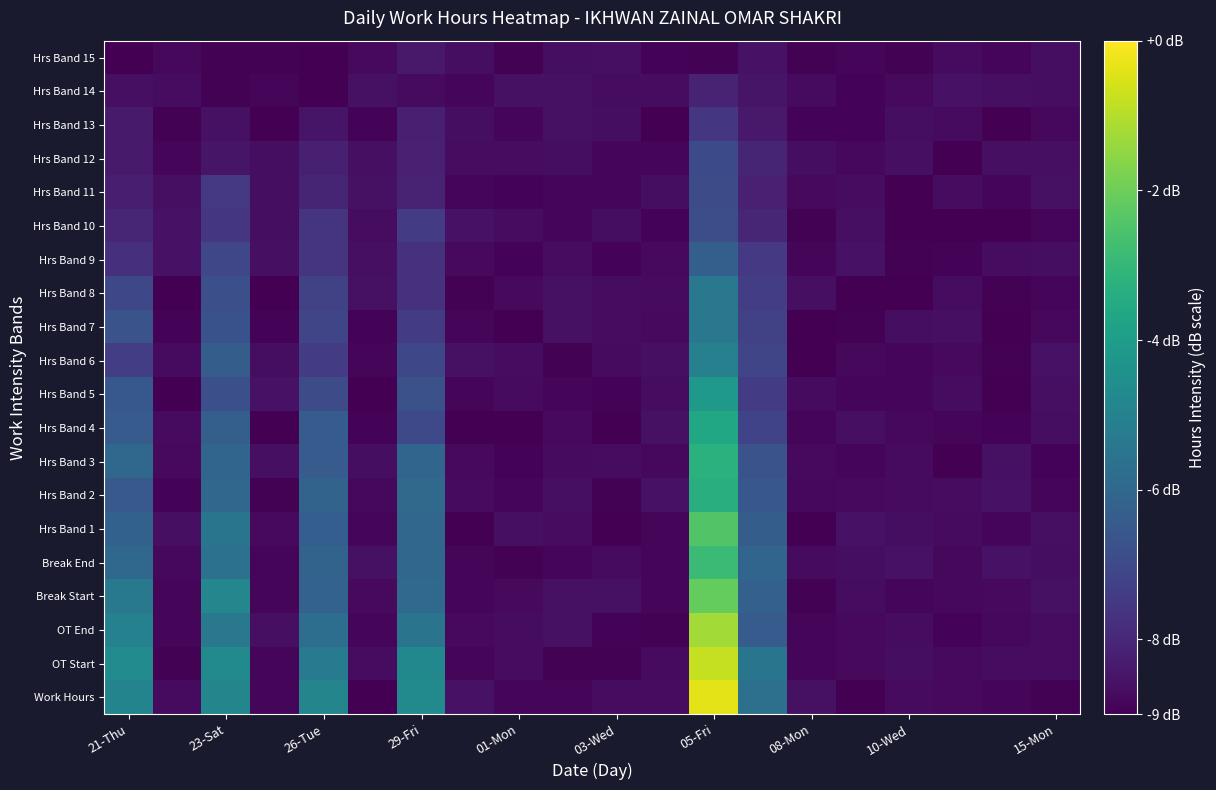

Which label corresponds to the smallest value in the chart?

26-Tue